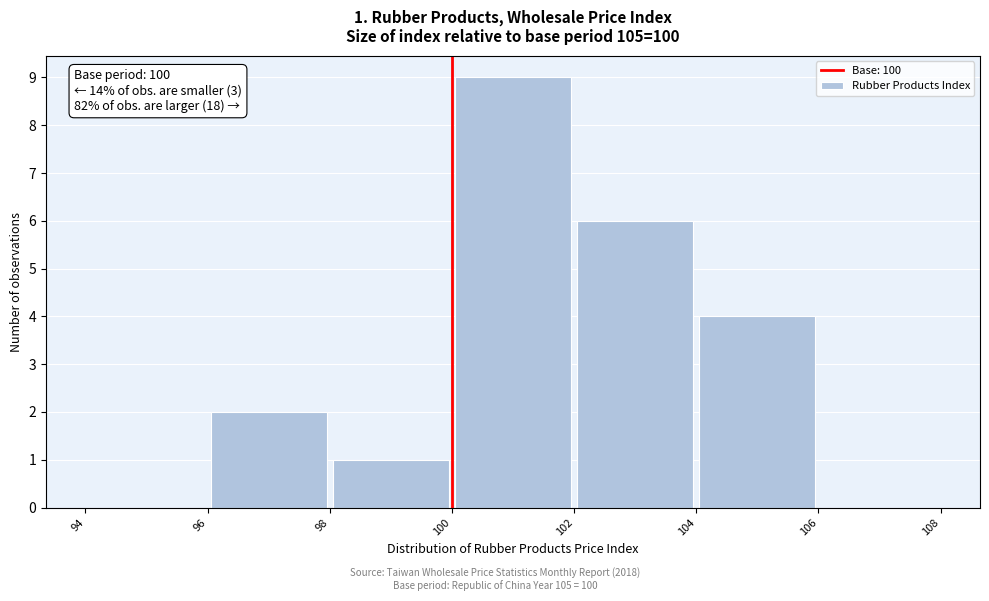

Which range on the x-axis has the tallest bar?

100 to 102